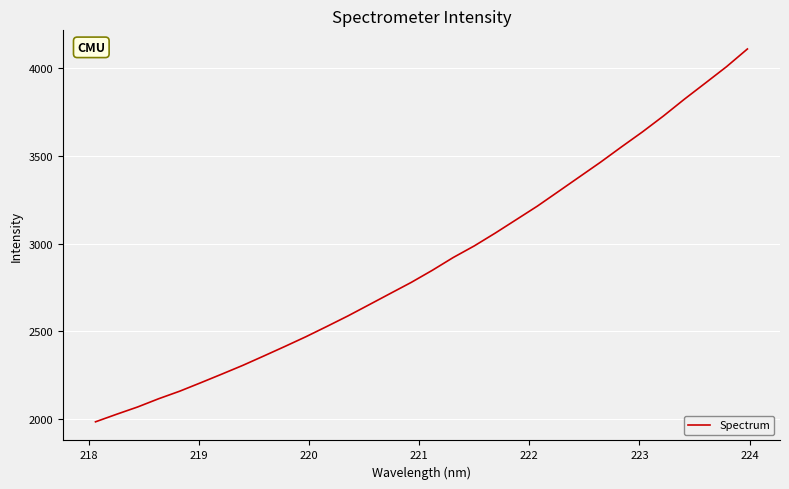

What is the difference between the maximum and minimum values?

2126.7